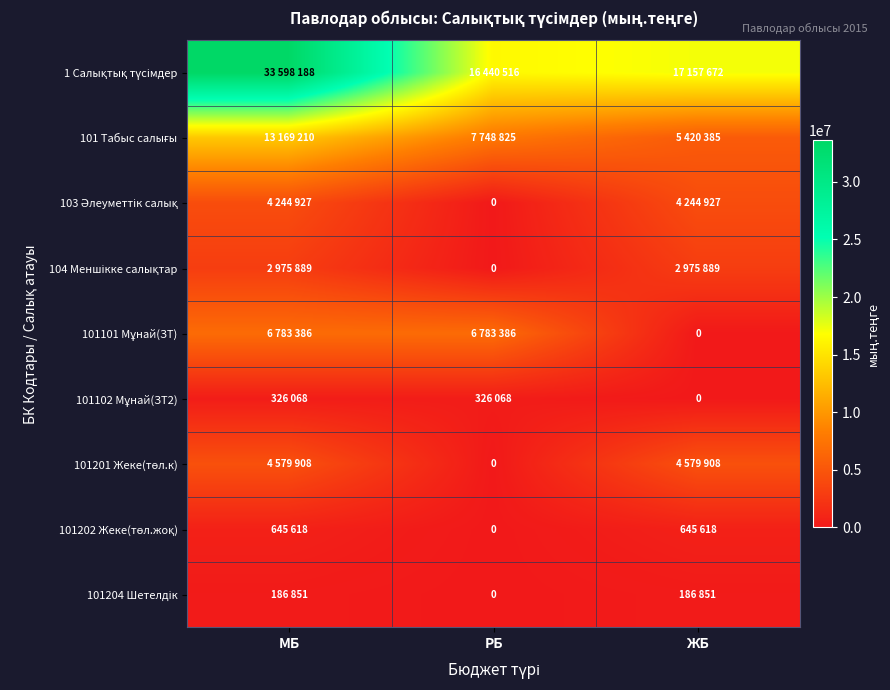

What is the difference between the highest and lowest values at МБ?

33411337